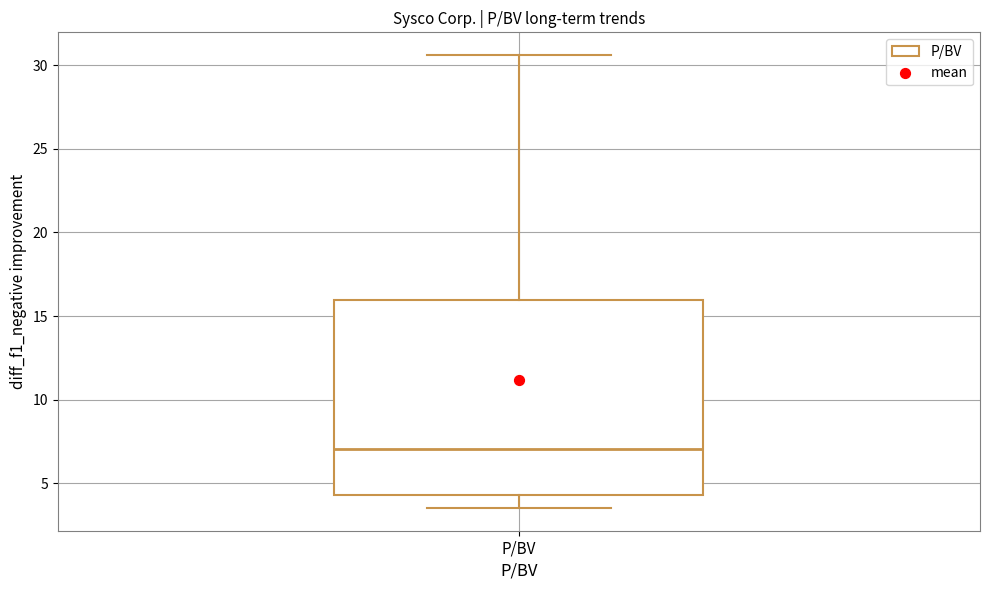

Read this box plot against the y-axis: the position of the median line, the range covered by the box, and the ends of both whiskers. The values are not printed on the chart, so give them approximately, as read against the axis.

median 7.0, box 4.5 to 16.0, whiskers 3.5 to 30.5